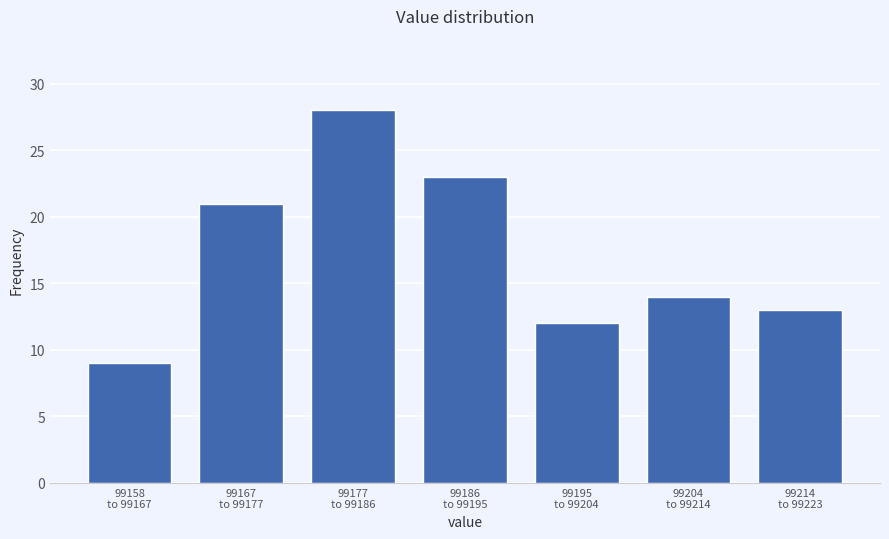

Reading left to right, extract all data points from this chart.

9	21	28	23	12	14	13